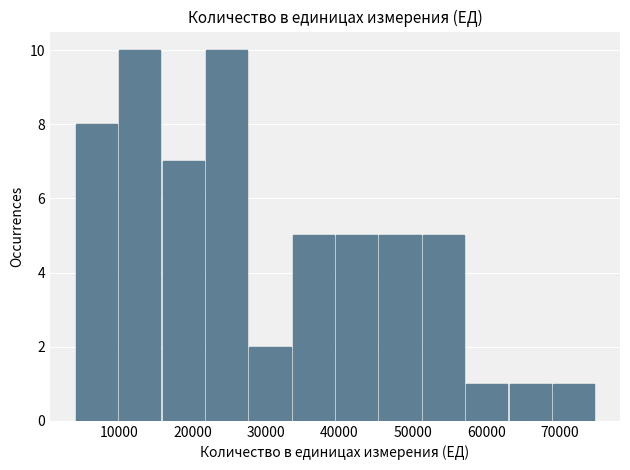

Reading left to right, list every bar in this chart as the range it spans on the x-axis followed by its height. Neither the bar edges nor the heights are printed on the chart, so give them approximately, as read against the axes.

4000 to 9900: 8
9900 to 15800: 10
15800 to 21700: 7
21700 to 27600: 10
27600 to 33500: 2
33500 to 39400: 5
39400 to 45300: 5
45300 to 51200: 5
51200 to 57100: 5
57100 to 63000: 1
63000 to 68900: 1
68900 to 74800: 1